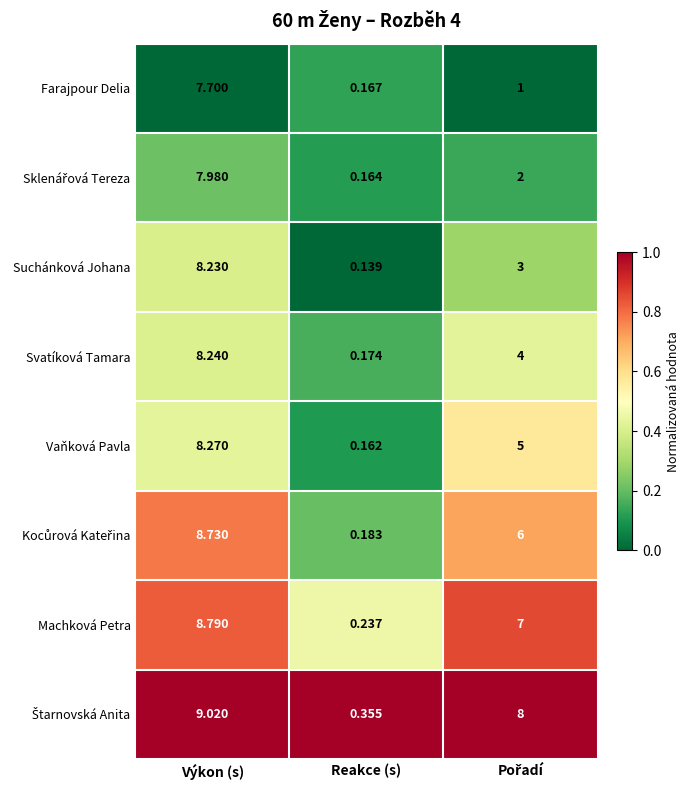

Where does the Machková Petra series first go above 7?

Výkon (s)